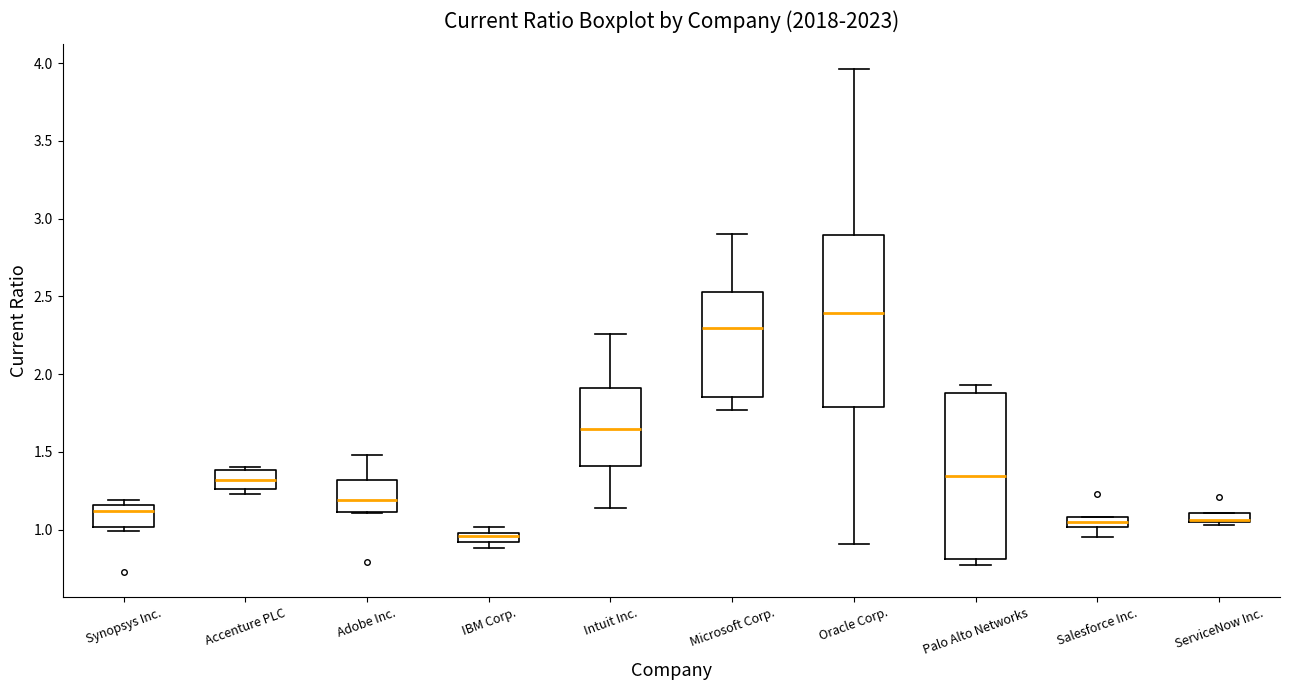

Where does the lower whisker of the box for Microsoft Corp. end on the y-axis? The values are not printed on the chart, so give them approximately, as read against the axis.

1.75